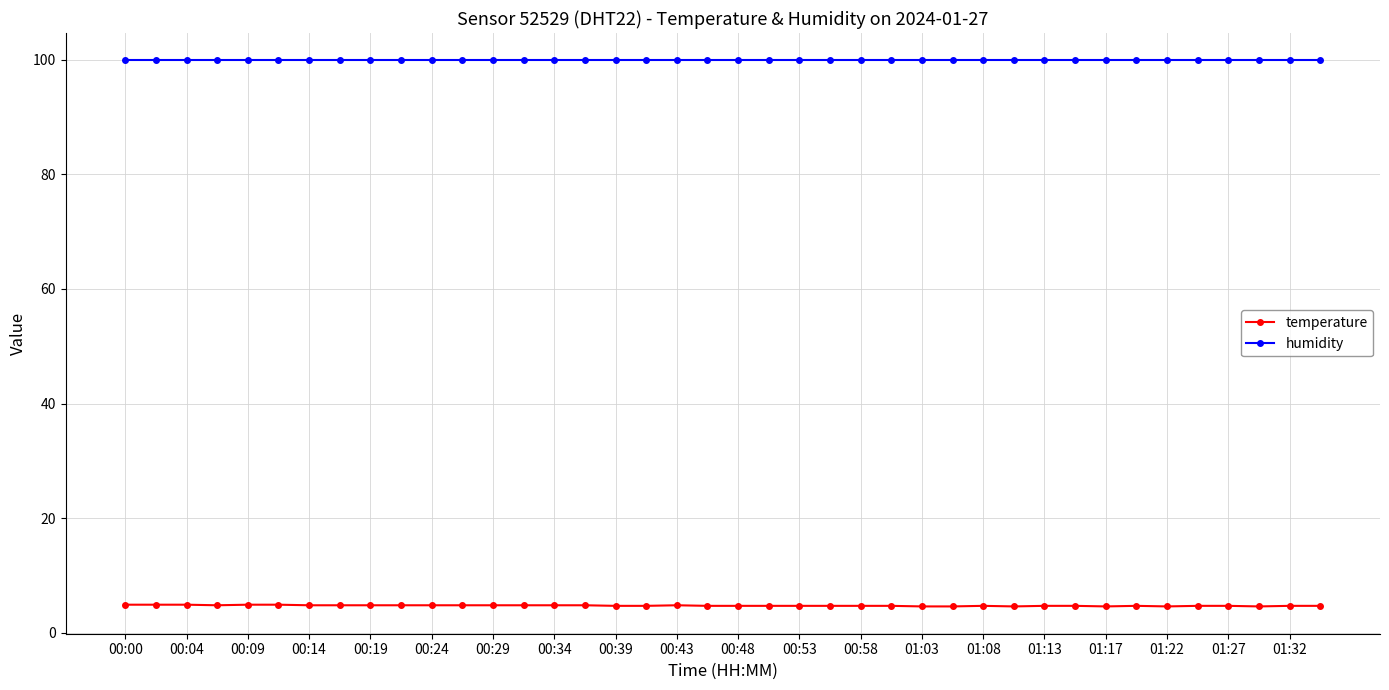

What is the value of the temperature point at the 33rd from the left?

4.6